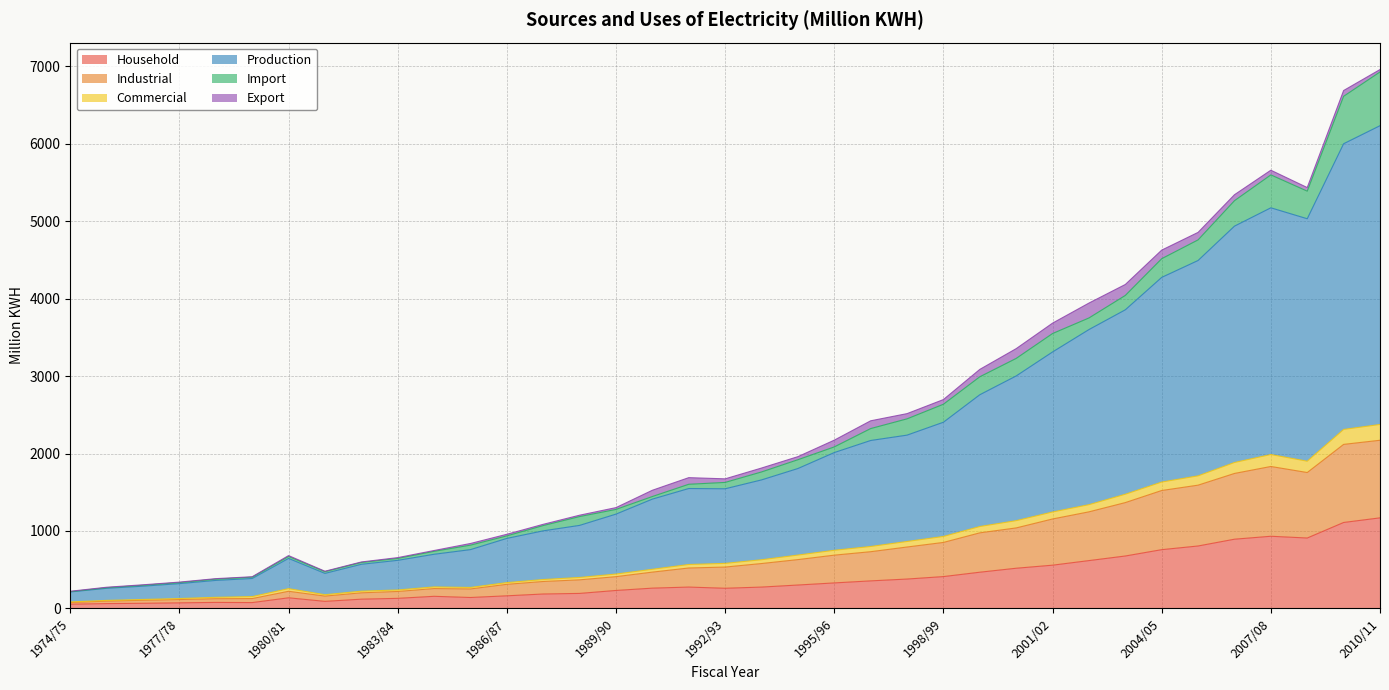

How many interior local valleys does the Industrial series have?

3